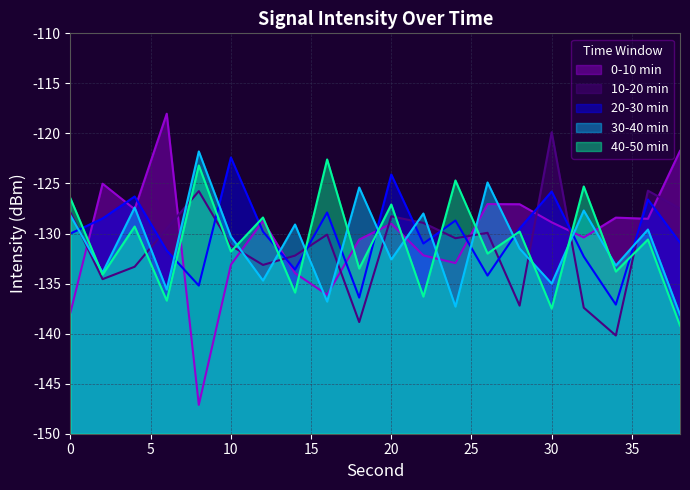

The value of 30-40 min at 22 is -169.9. True or false?

False